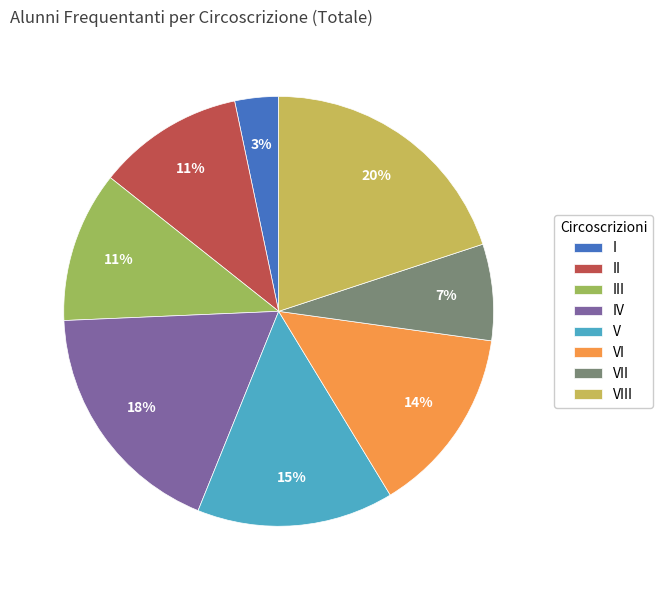

To the nearest percent, what portion does III represent?

11%